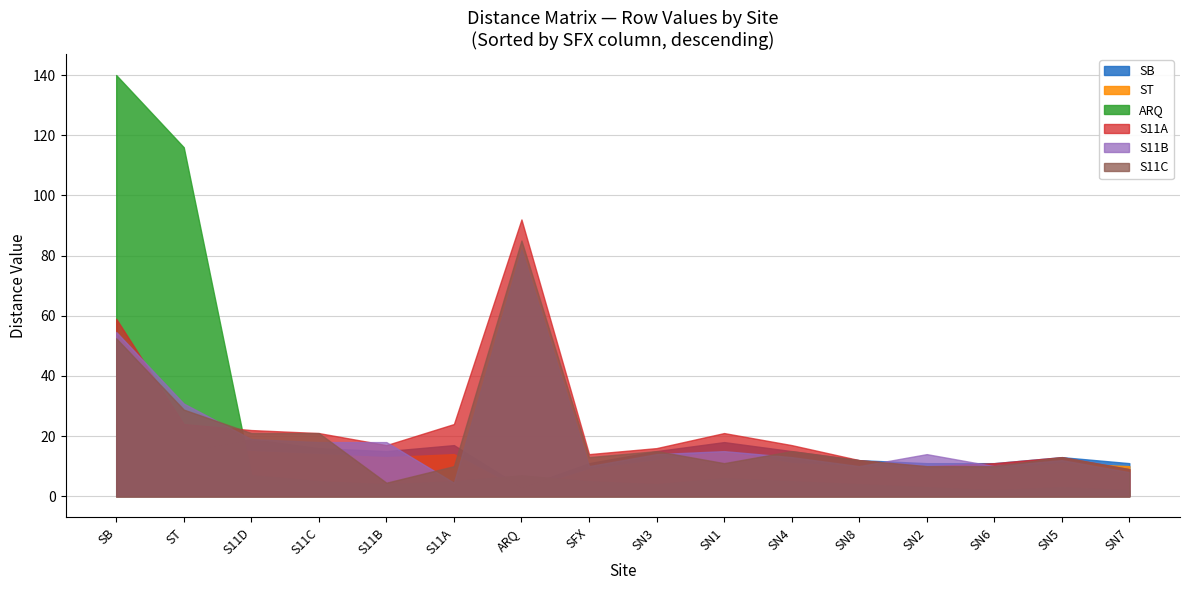

What is the average value of the SB series?

13.9